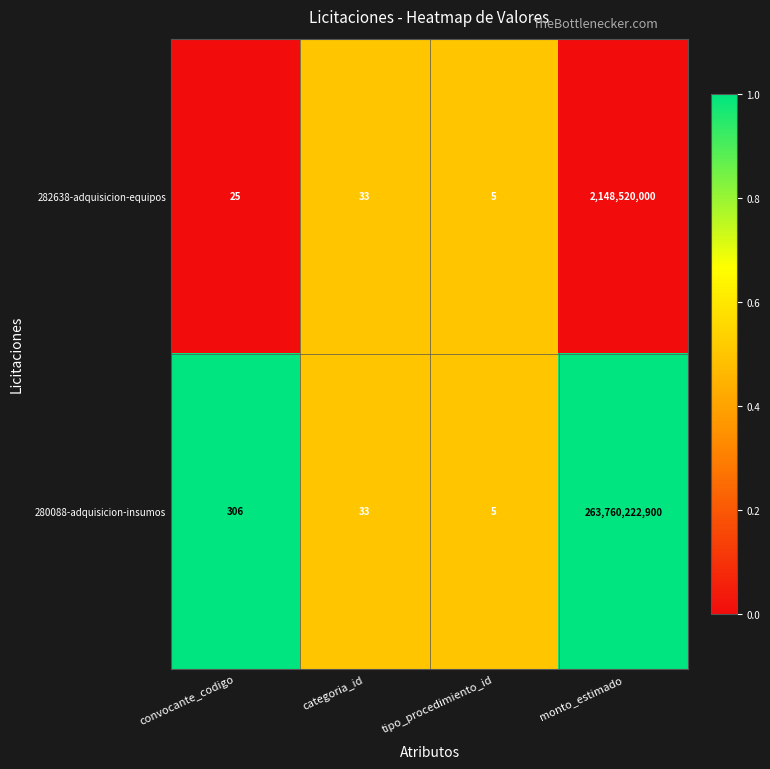

At which label is 280088-adquisicion-insumos closest to 131880111452?

convocante_codigo